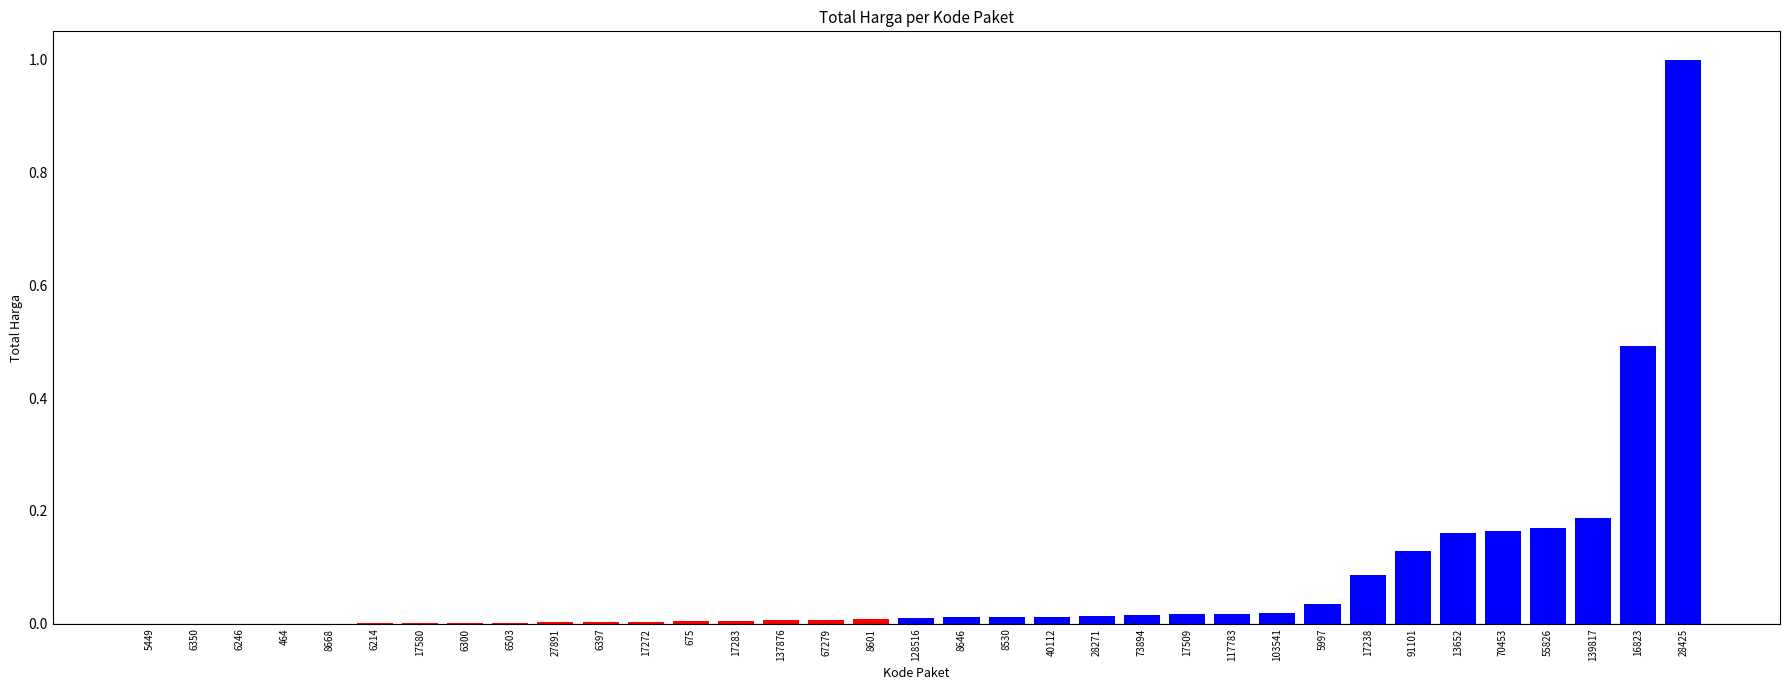

What is the sum of all values?

2.6